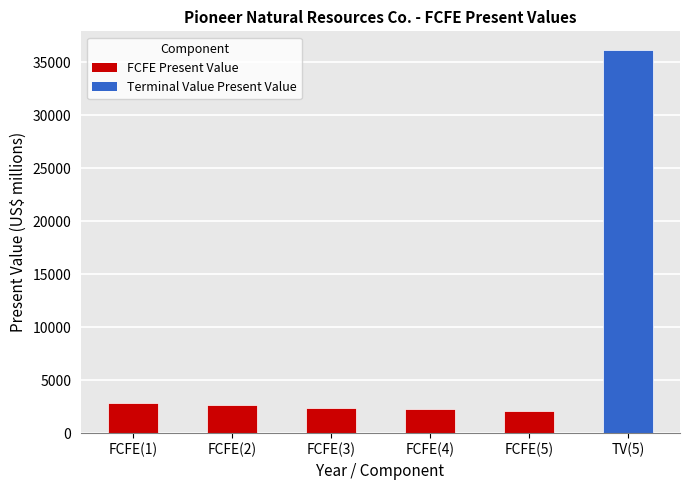

How many data points does each series have?

6